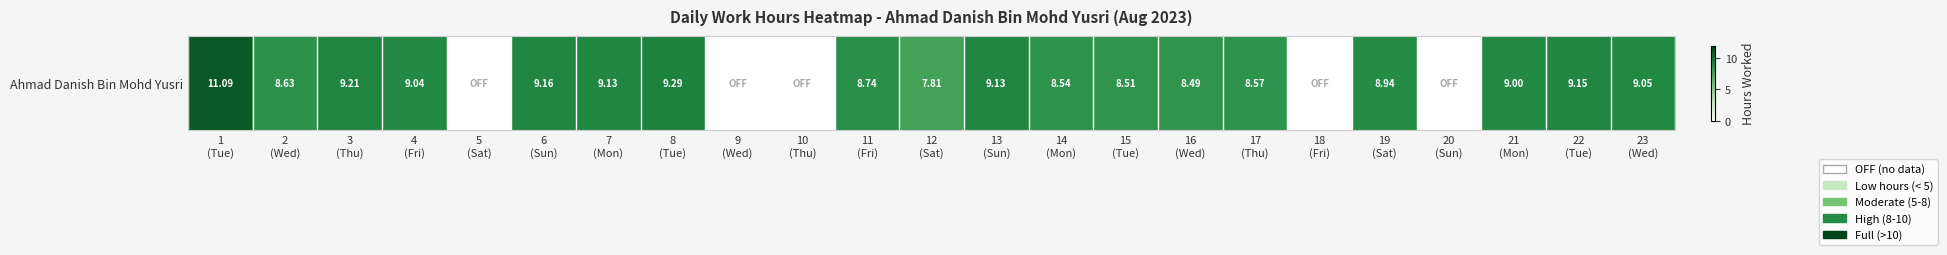

At which label does the data first exceed 8?

1
(Tue)